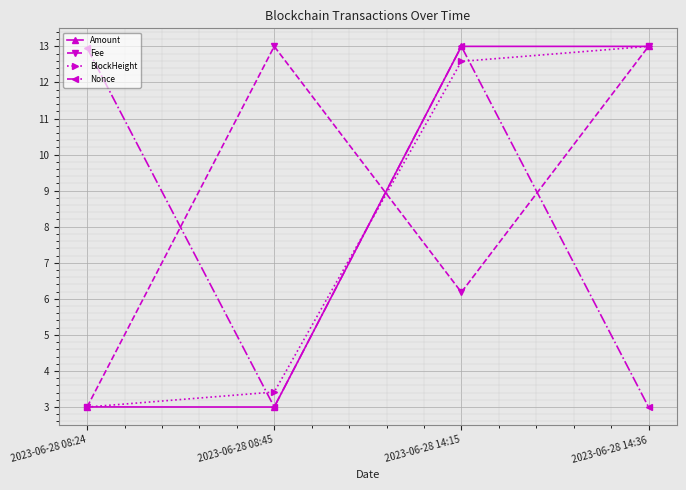

Does the chart have visible grid lines?

Yes